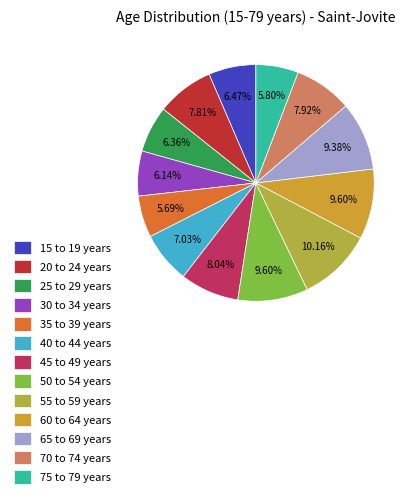

How many segments does this pie chart have?

13